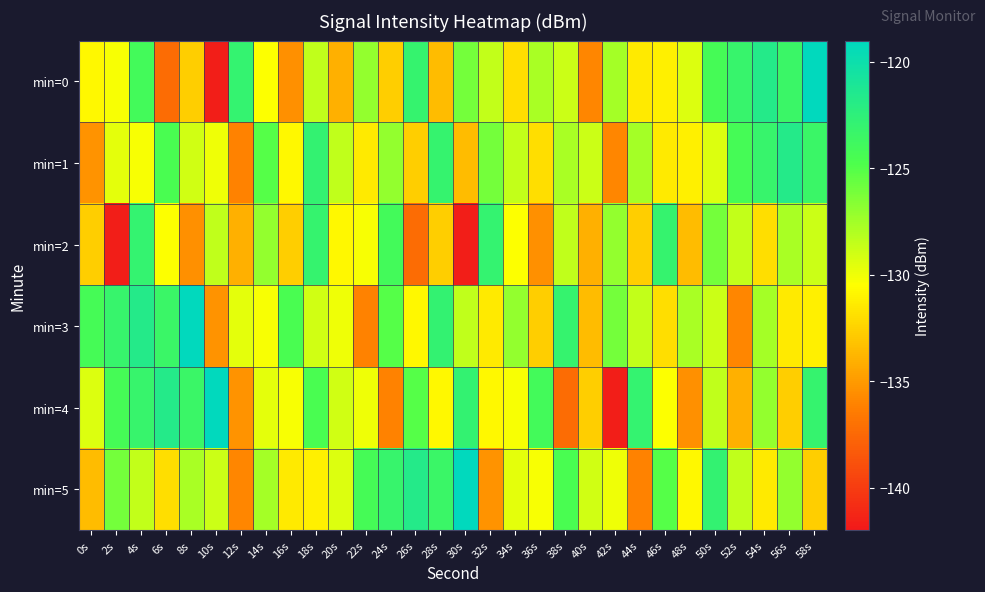

Reading left to right, list all the values displayed in this chart.

min=0: 0s=-130.8	2s=-130.3	4s=-124.1	6s=-137.3	8s=-132.7	10s=-141.7	12s=-123.0	14s=-130.5	16s=-135.4	18s=-128.4	20s=-134.0	22s=-127.1	24s=-132.7	26s=-123.1	28s=-133.5	30s=-126.1	32s=-128.6	34s=-132.0	36s=-127.8	38s=-128.9	40s=-135.9	42s=-127.5	44s=-131.5	46s=-131.2	48s=-129.4	50s=-124.2	52s=-123.2	54s=-121.7	56s=-123.4	58s=-119.2
min=1: 0s=-135.3	2s=-129.7	4s=-130.3	6s=-124.5	8s=-129.0	10s=-130.0	12s=-136.1	14s=-125.0	16s=-130.9	18s=-122.9	20s=-128.4	22s=-131.5	24s=-127.1	26s=-132.7	28s=-123.1	30s=-133.5	32s=-126.1	34s=-128.6	36s=-132.0	38s=-127.8	40s=-128.9	42s=-135.9	44s=-127.5	46s=-131.5	48s=-131.2	50s=-129.4	52s=-124.2	54s=-123.2	56s=-121.7	58s=-123.4
min=2: 0s=-132.7	2s=-141.7	4s=-123.0	6s=-130.5	8s=-135.4	10s=-128.4	12s=-134.0	14s=-127.1	16s=-132.7	18s=-123.1	20s=-130.8	22s=-130.3	24s=-124.1	26s=-137.3	28s=-132.7	30s=-141.7	32s=-123.0	34s=-130.5	36s=-135.4	38s=-128.4	40s=-134.0	42s=-127.1	44s=-132.7	46s=-123.1	48s=-133.5	50s=-126.1	52s=-128.6	54s=-132.0	56s=-127.8	58s=-128.9
min=3: 0s=-124.2	2s=-123.2	4s=-121.7	6s=-123.4	8s=-119.2	10s=-135.3	12s=-129.7	14s=-130.3	16s=-124.5	18s=-129.0	20s=-130.0	22s=-136.1	24s=-125.0	26s=-130.9	28s=-122.9	30s=-128.4	32s=-131.5	34s=-127.1	36s=-132.7	38s=-123.1	40s=-133.5	42s=-126.1	44s=-128.6	46s=-132.0	48s=-127.8	50s=-128.9	52s=-135.9	54s=-127.5	56s=-131.5	58s=-131.2
min=4: 0s=-129.4	2s=-124.2	4s=-123.2	6s=-121.7	8s=-123.4	10s=-119.2	12s=-135.3	14s=-129.7	16s=-130.3	18s=-124.5	20s=-129.0	22s=-130.0	24s=-136.1	26s=-125.0	28s=-130.9	30s=-122.9	32s=-130.8	34s=-130.3	36s=-124.1	38s=-137.3	40s=-132.7	42s=-141.7	44s=-123.0	46s=-130.5	48s=-135.4	50s=-128.4	52s=-134.0	54s=-127.1	56s=-132.7	58s=-123.1
min=5: 0s=-133.5	2s=-126.1	4s=-128.6	6s=-132.0	8s=-127.8	10s=-128.9	12s=-135.9	14s=-127.5	16s=-131.5	18s=-131.2	20s=-129.4	22s=-124.2	24s=-123.2	26s=-121.7	28s=-123.4	30s=-119.2	32s=-135.3	34s=-129.7	36s=-130.3	38s=-124.5	40s=-129.0	42s=-130.0	44s=-136.1	46s=-125.0	48s=-130.9	50s=-122.9	52s=-128.4	54s=-131.5	56s=-127.1	58s=-132.7